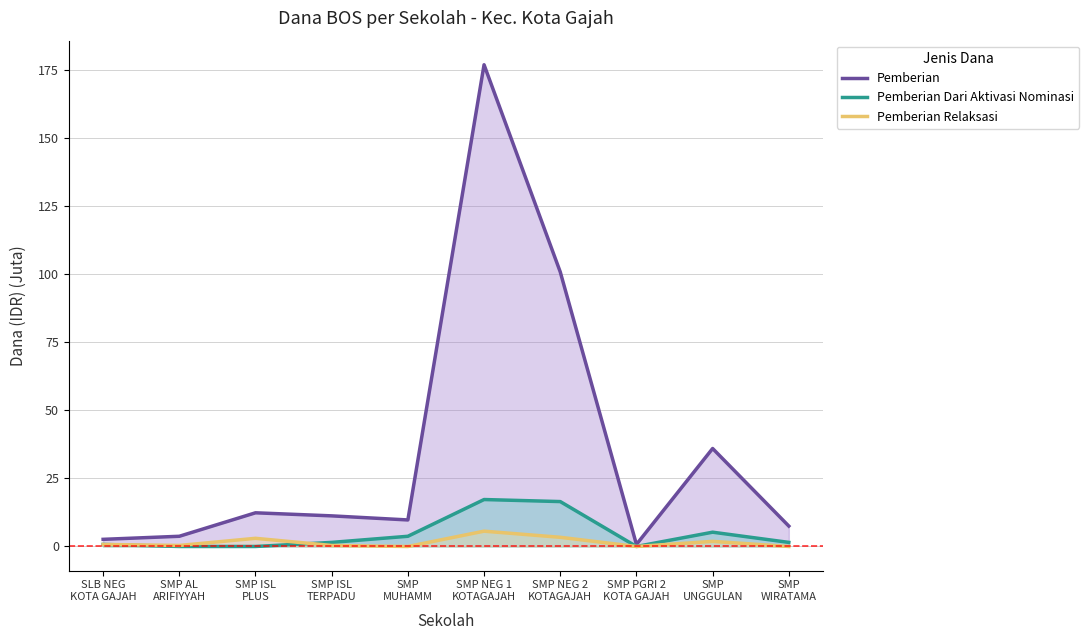

What is the value of the Pemberian Relaksasi point at the 3rd from the left?

3.0